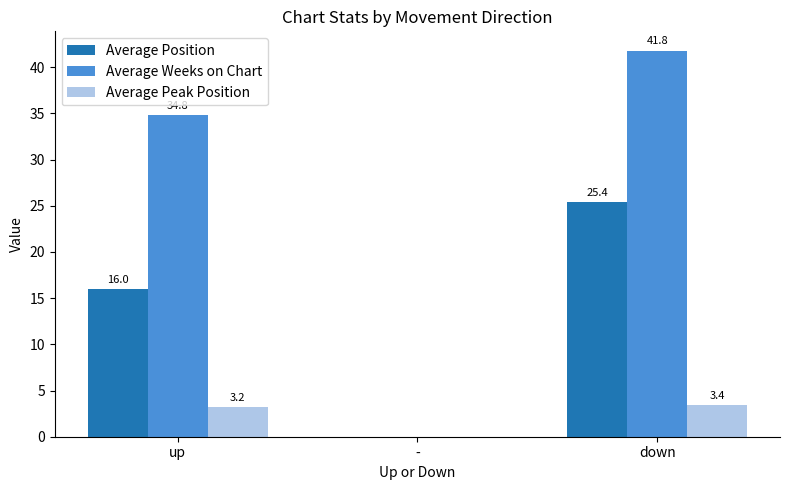

Which series has the largest total across all categories?

Average Weeks on Chart